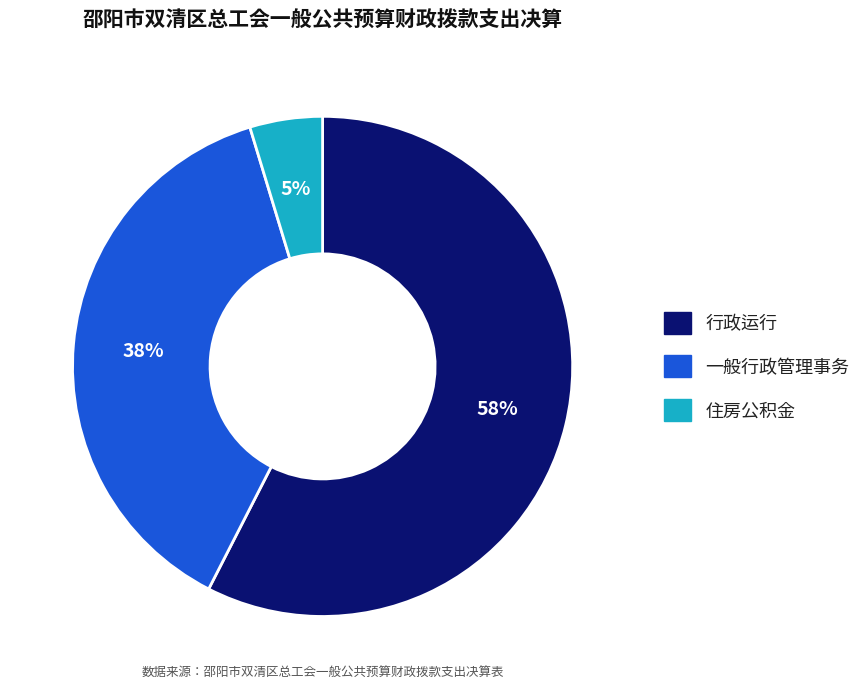

Combined, do 一般行政管理事务 and 行政运行 account for over 50%?

Yes